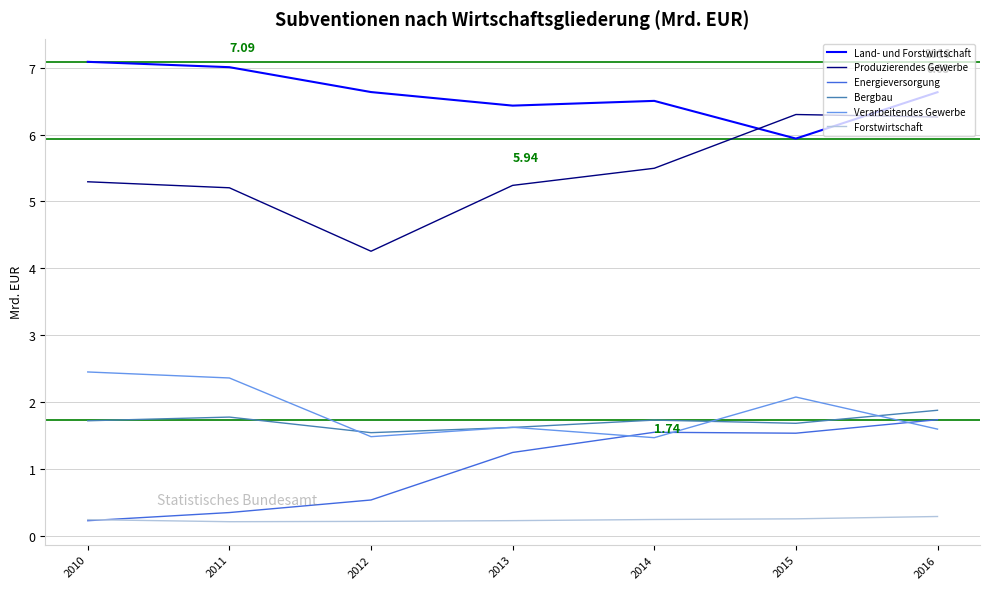

True or false: Produzierendes Gewerbe and Verarbeitendes Gewerbe cross at least once.

False